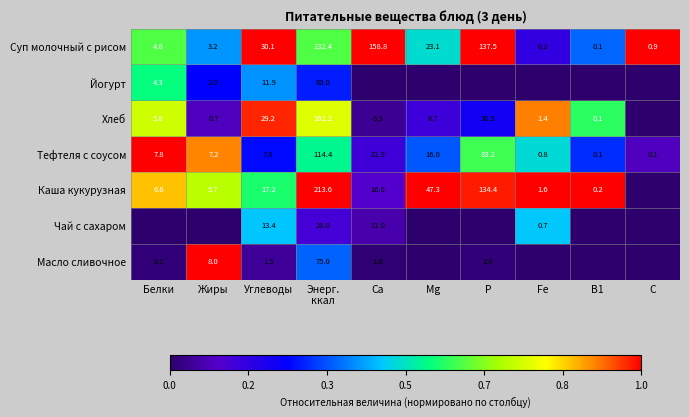

What is the difference between the Хлеб values at Белки and Углеводы?

23.4